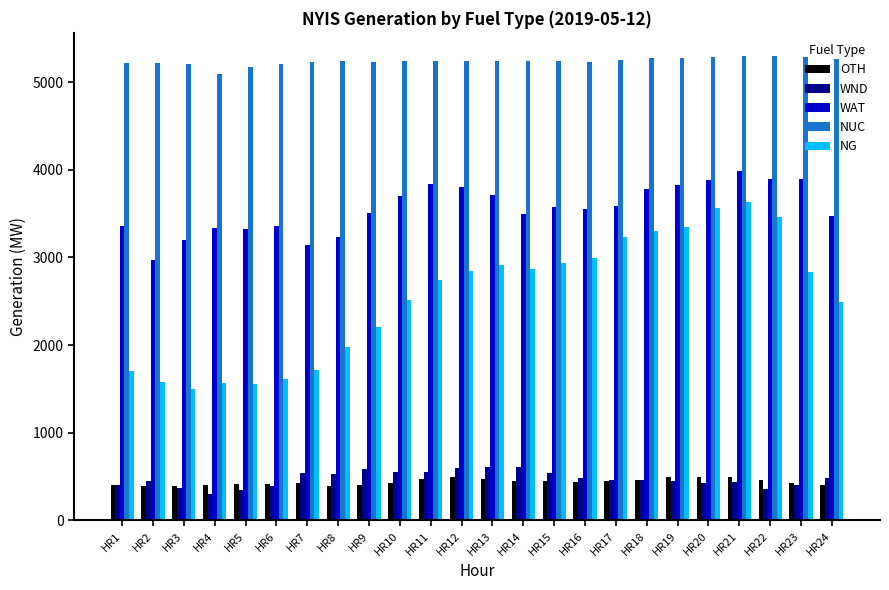

True or false: WAT has a value of 4936 at HR18.

False